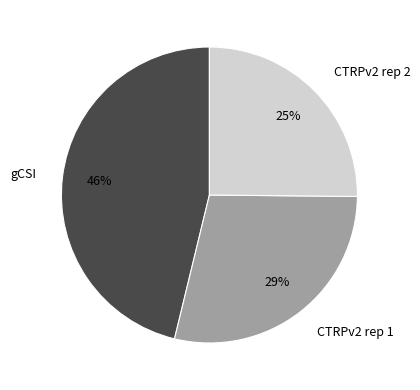

Is the sum of CTRPv2 rep 2 and CTRPv2 rep 1 greater than half?

Yes